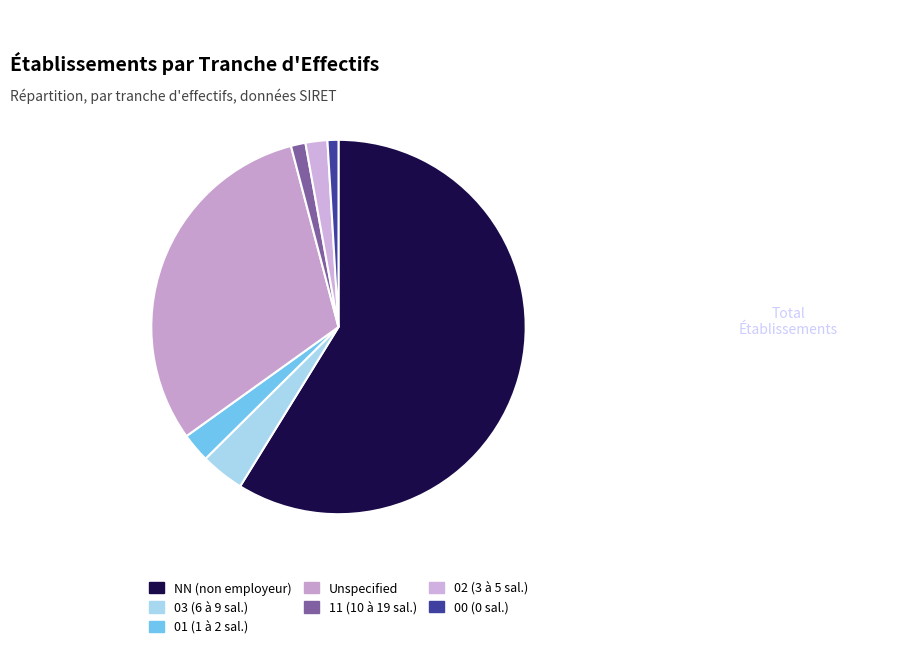

Count the number of slices in the pie.

7